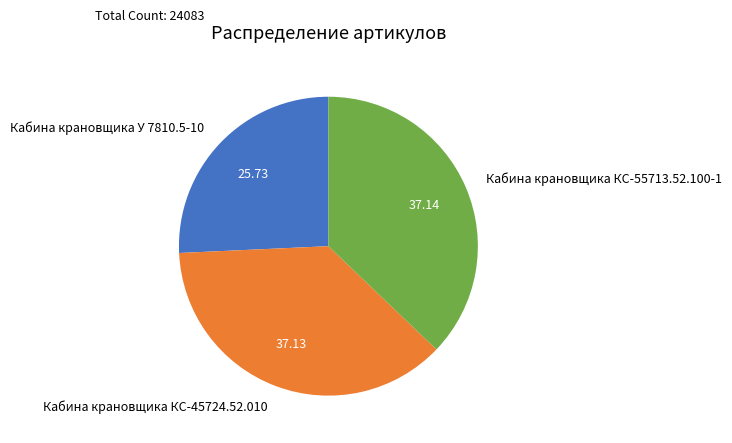

Is the sum of Кабина крановщика КС-55713.52.100-1 and Кабина крановщика КС-45724.52.010 greater than half?

Yes